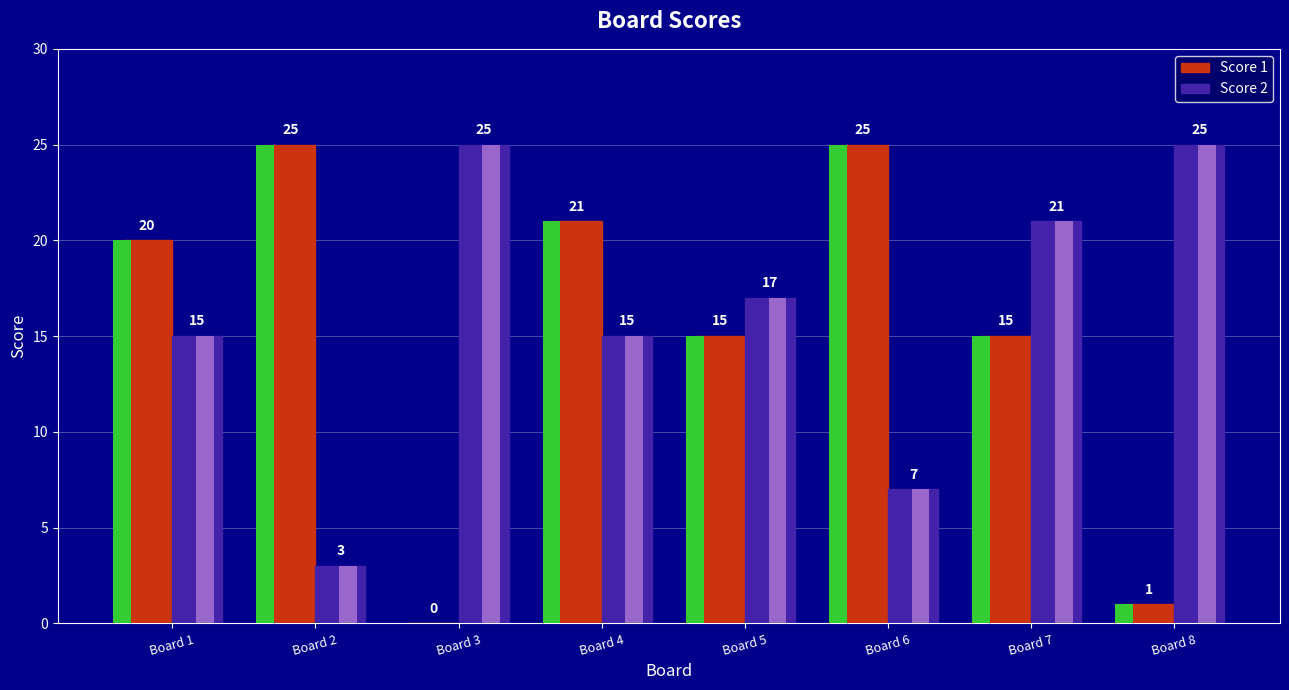

What is the sum of all Score 2 values?

128